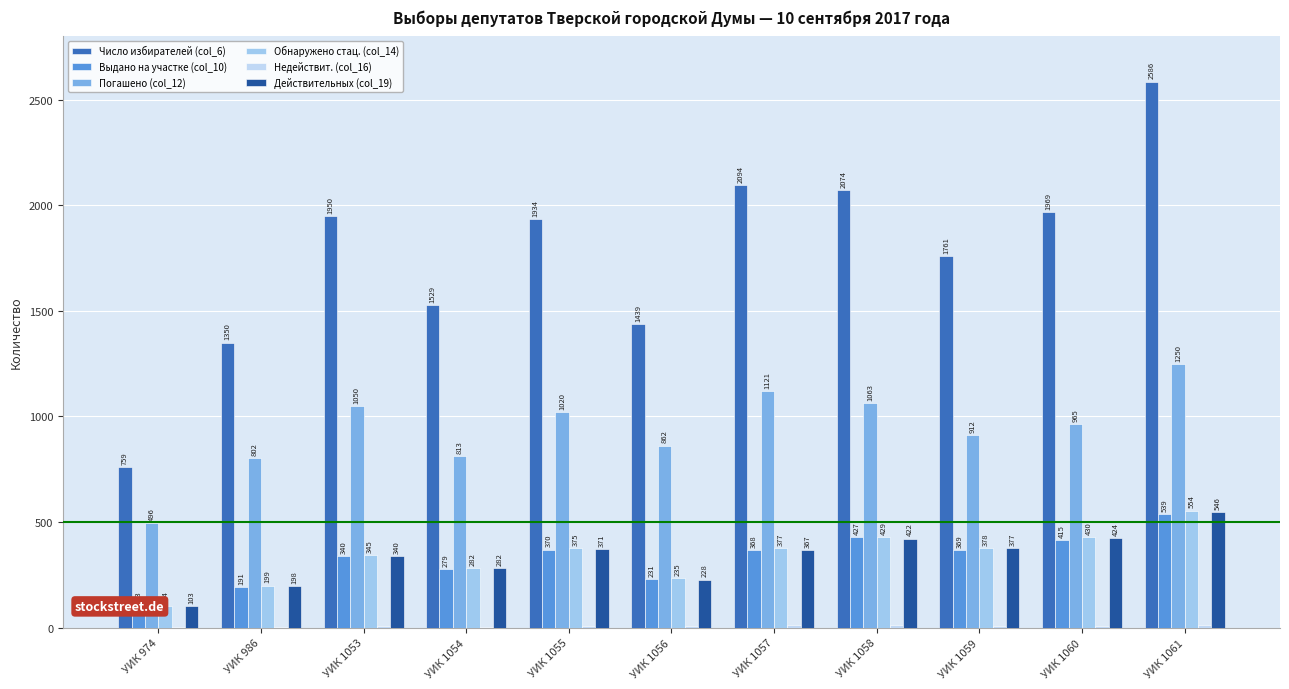

Reading right to left, what are all the values shown in this chart?

Число избирателей (col_6): 2586	1969	1761	2074	2094	1439	1934	1529	1950	1350	759
Выдано на участке (col_10): 539	415	369	427	368	231	370	279	340	191	103
Погашено (col_12): 1250	965	912	1063	1121	862	1020	813	1050	802	496
Обнаружено стац. (col_14): 554	430	378	429	377	235	375	282	345	199	104
Недействит. (col_16): 11	9	7	11	12	10	8	5	9	2	1
Действительных (col_19): 546	424	377	422	367	228	371	282	340	198	103